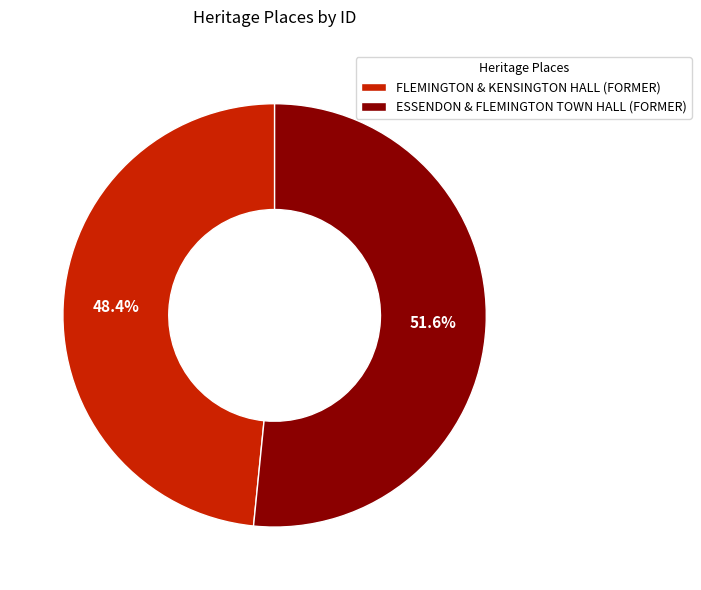

How many segments does this pie chart have?

2